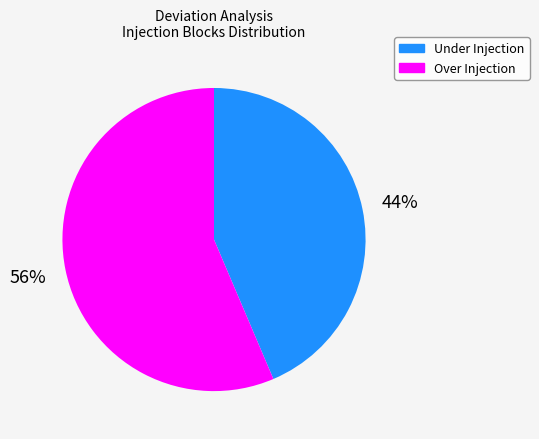

To the nearest percent, what is the average slice percentage?

50%